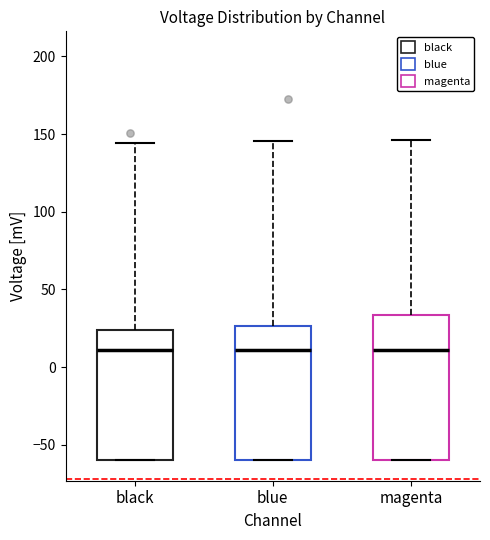

Where does the median line of the box for magenta sit on the y-axis? The values are not printed on the chart, so give them approximately, as read against the axis.

10